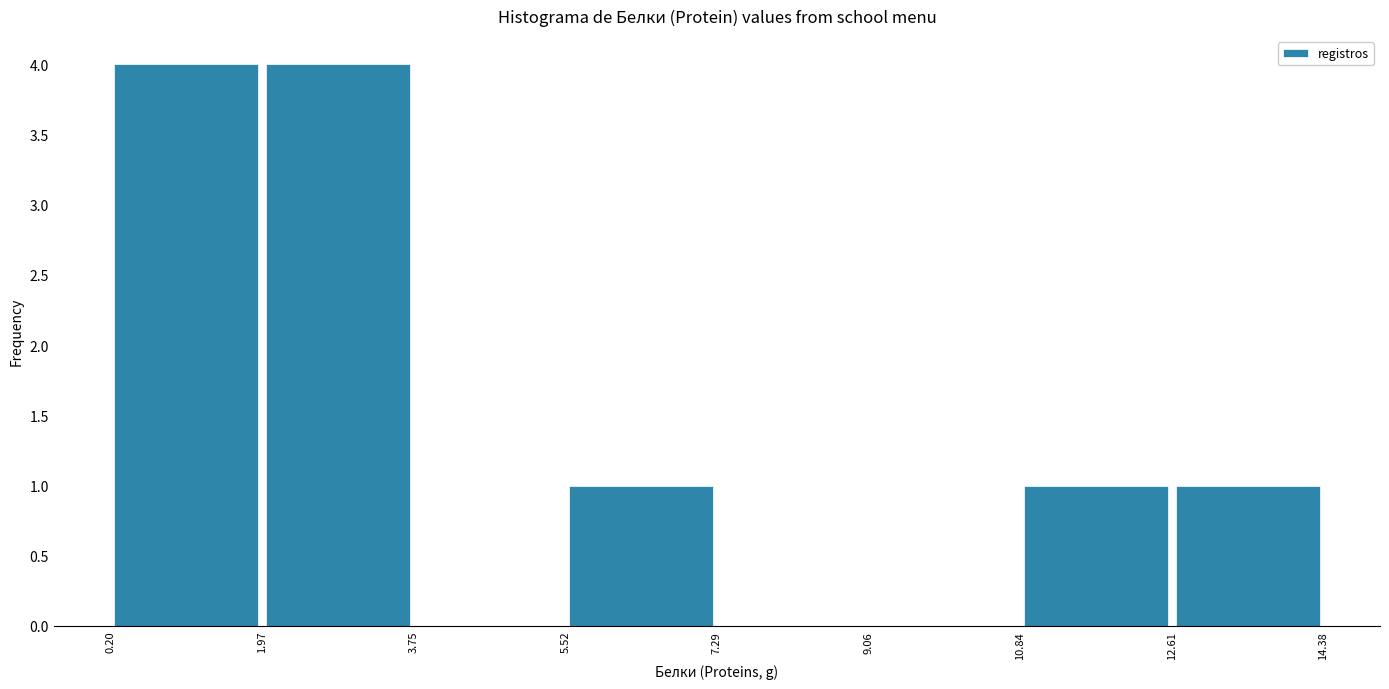

What is the height of the bar covering 1.97 to 3.75 on the x-axis? The values are not printed on the chart, so give them approximately, as read against the axis.

4